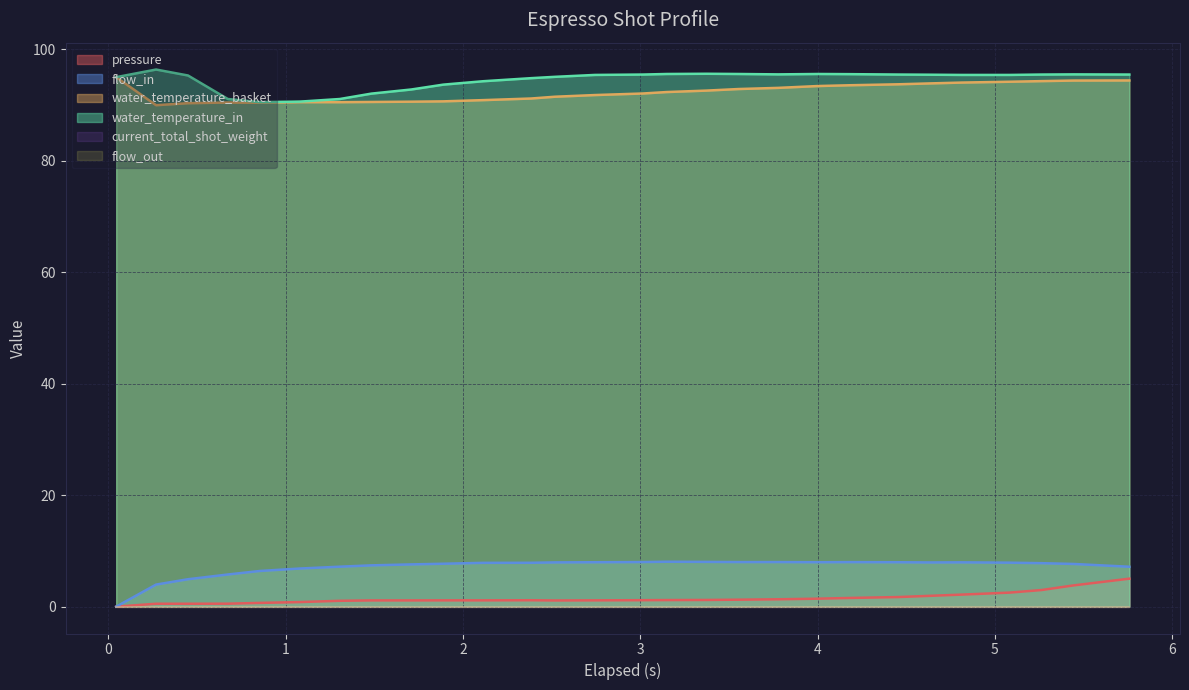

What is the maximum value for flow_in?

8.1